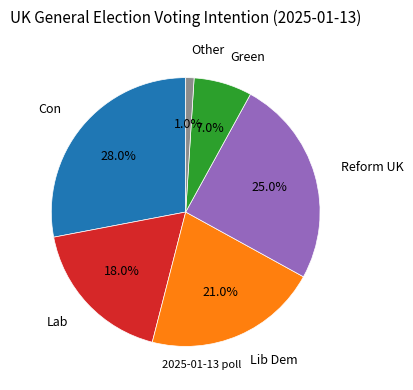

How many segments does this pie chart have?

6